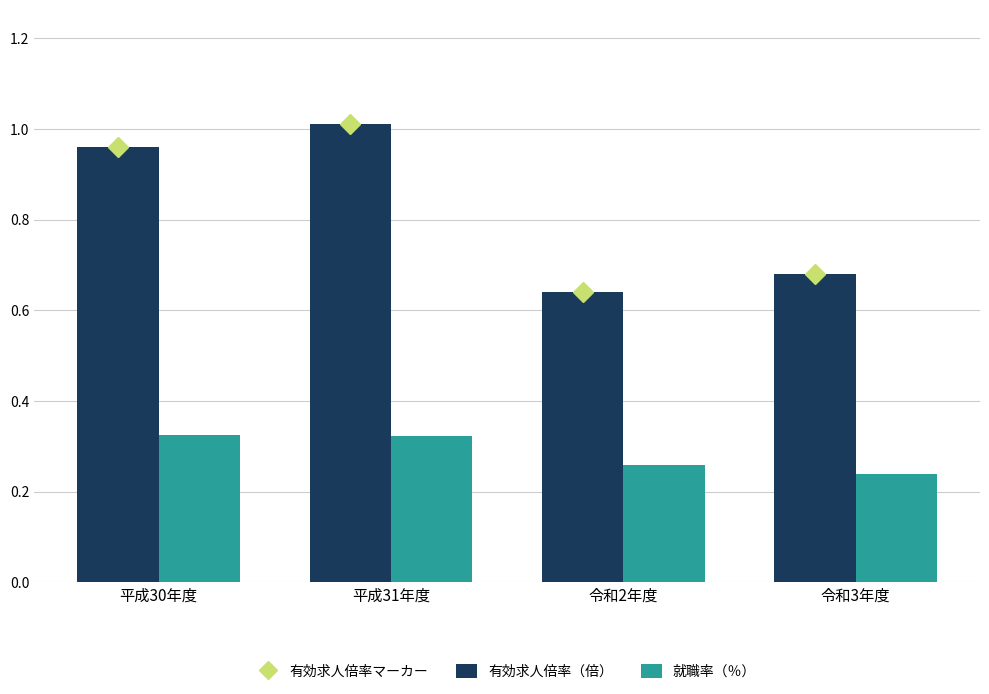

Where is 有効求人倍率（倍） nearest to the value 0?

令和2年度